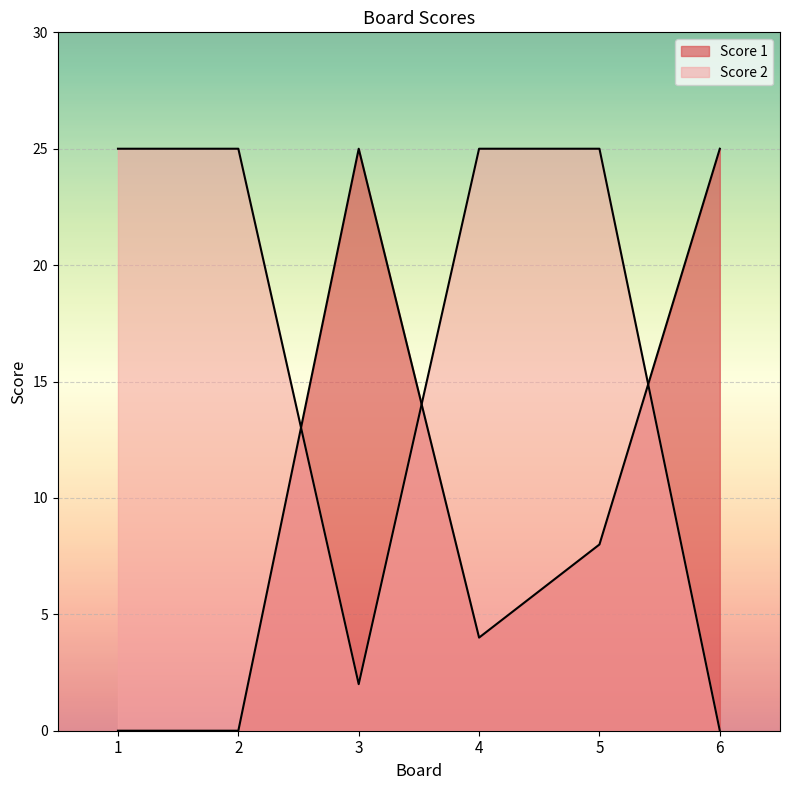

True or false: Score 1 and Score 2 intersect in this chart.

True